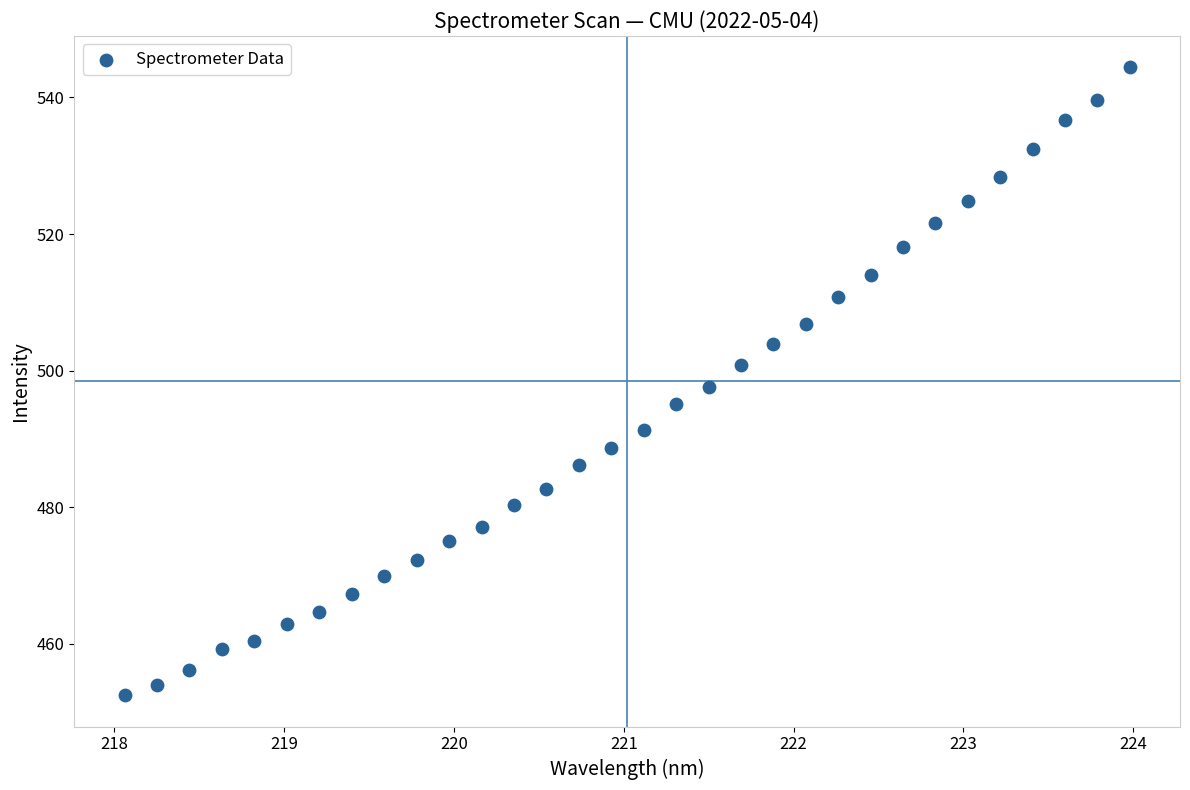

What is the range of Y values (max minus min)?

91.9